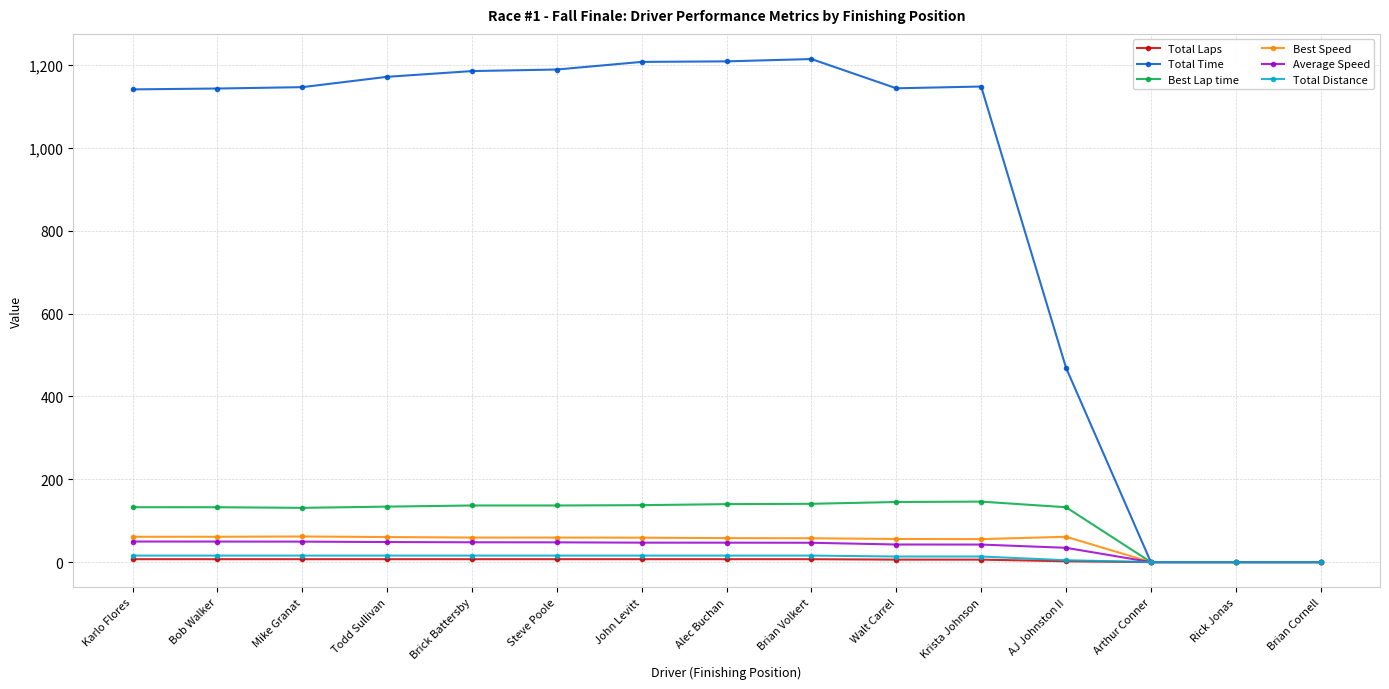

What is the label of the 8th point from the right?

Alec Buchan